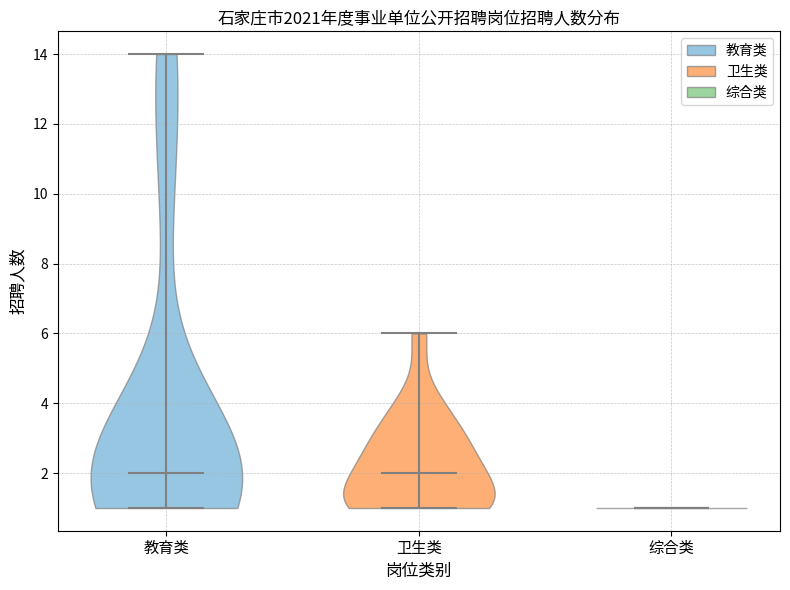

Reading left to right, read every violin against the y-axis: where its median line is, and the lowest and highest points it reaches. The values are not printed on the chart, so give them approximately, as read against the axis.

教育类: median line 2, lowest point 1, highest point 14
卫生类: median line 2, lowest point 1, highest point 6
综合类: median line 1, lowest point 1, highest point 1